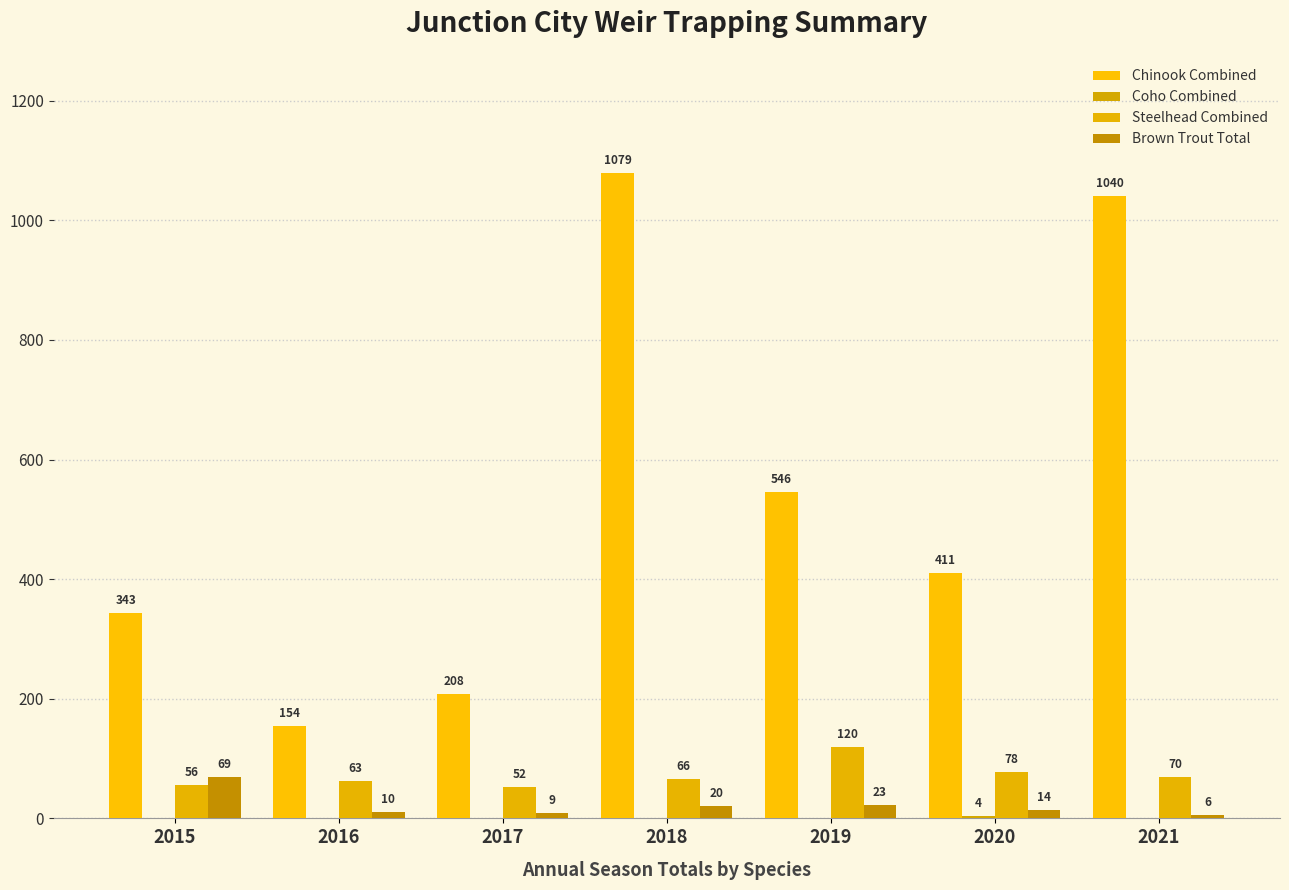

Reading left to right, extract all data points from this chart.

Chinook Combined: 343	154	208	1079	546	411	1040
Coho Combined: 0	0	0	0	0	4	0
Steelhead Combined: 56	63	52	66	120	78	70
Brown Trout Total: 69	10	9	20	23	14	6